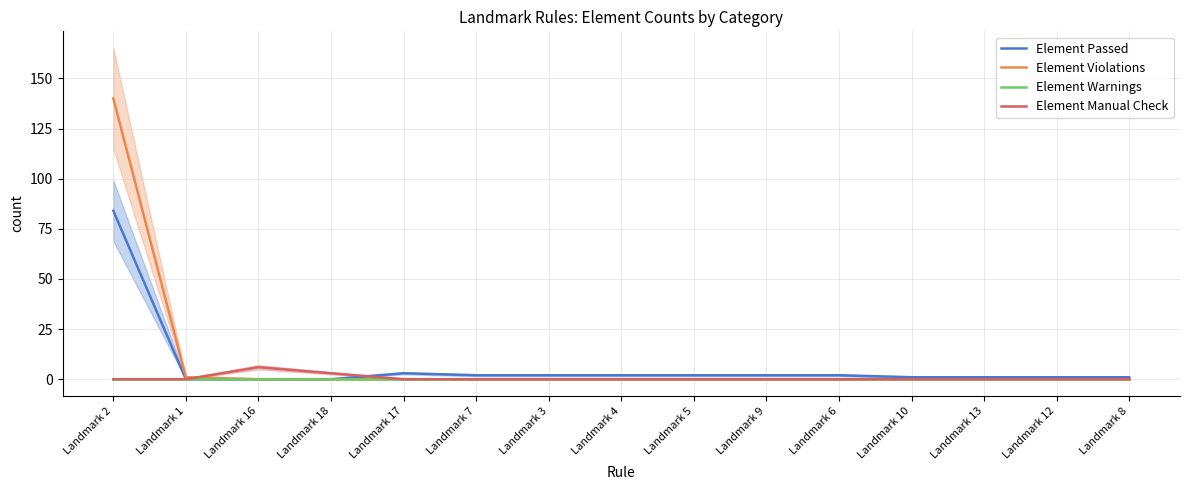

Is it true that Element Warnings equals 0 at Landmark 8?

True